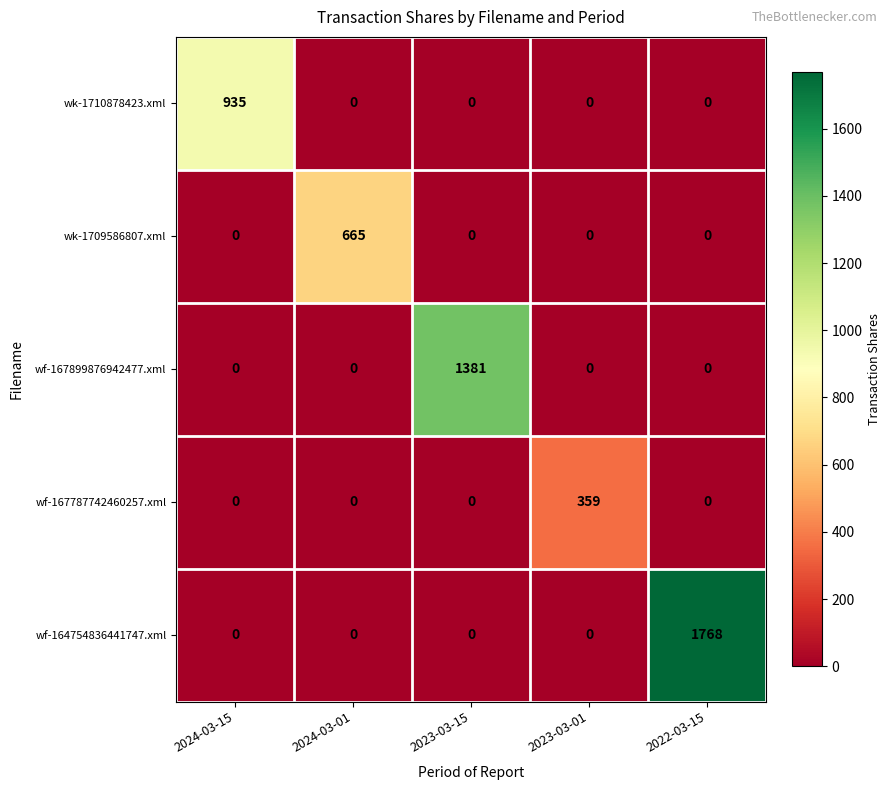

What is the difference between the maximum and minimum values in the wf-167899876942477.xml series?

1381